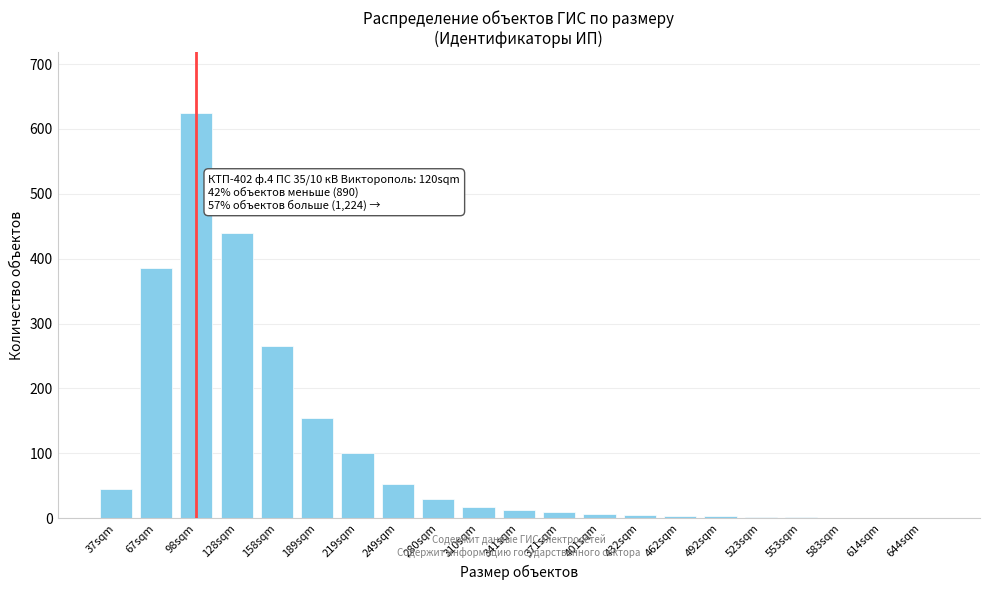

Approximately how many times larger is the value at 98sqm compared to 128sqm?

1.4